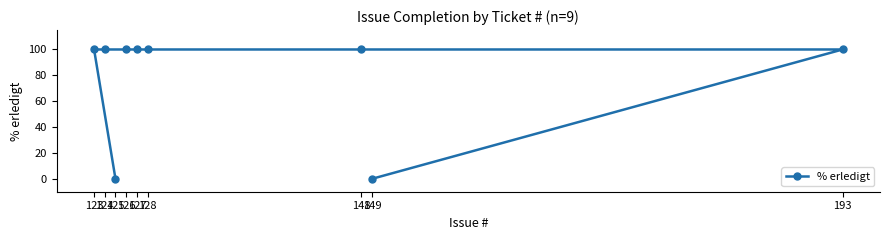

What is the maximum value shown in the chart?

100